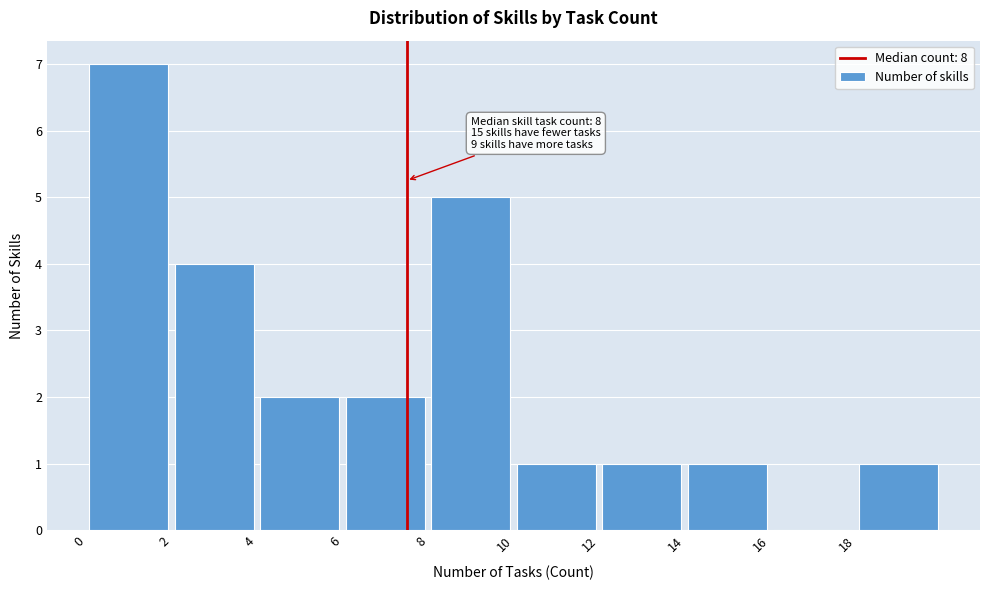

Which range on the x-axis has the tallest bar?

0 to 2